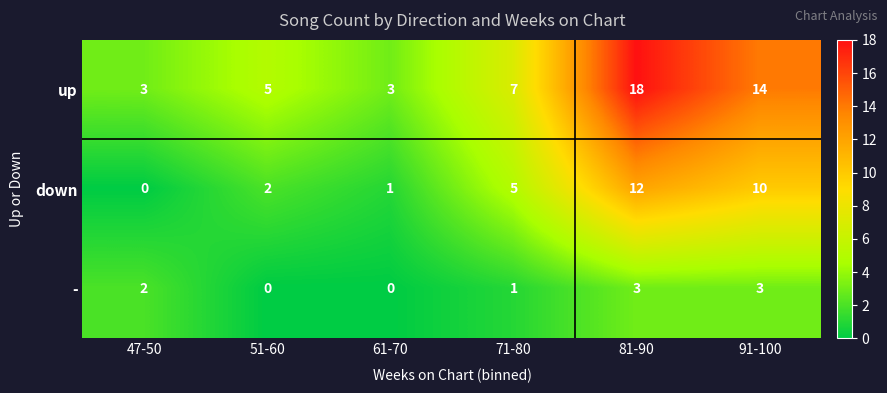

Which series has the largest total across all categories?

up